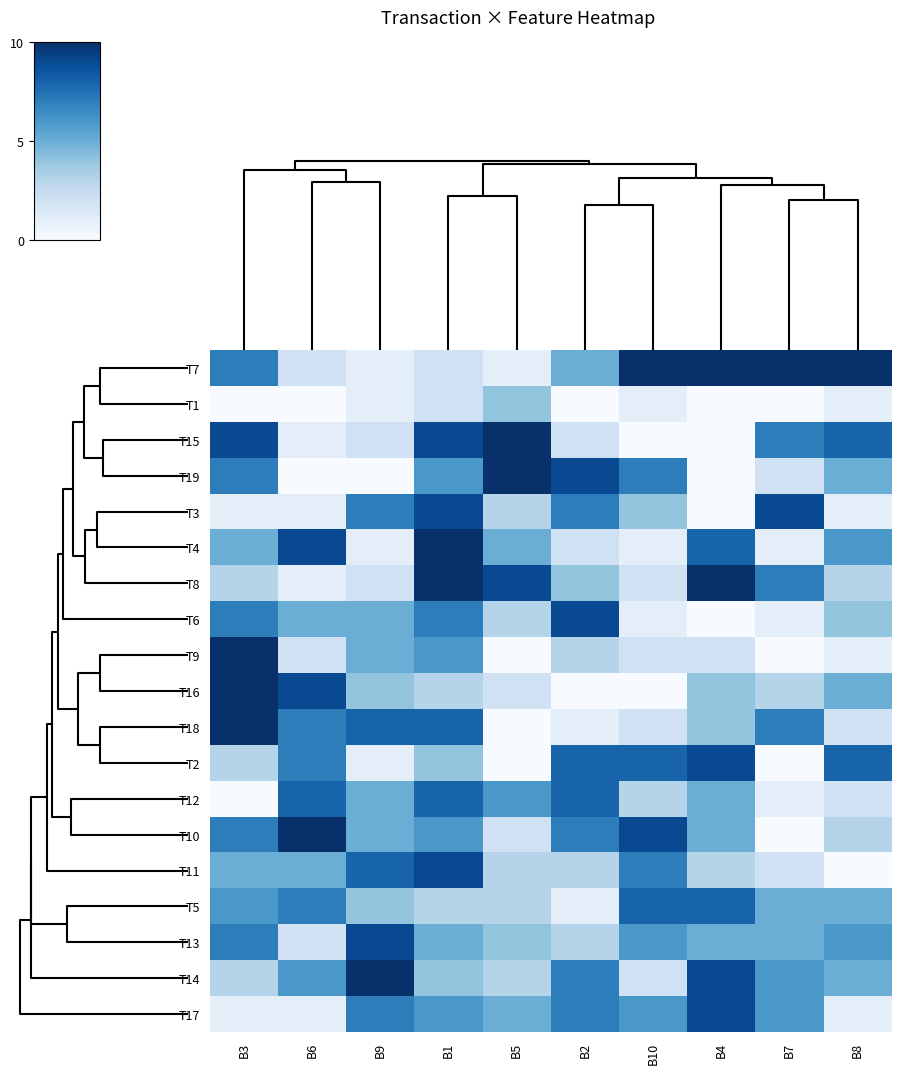

Reading left to right, list all the values displayed in this chart.

T7: B3=7	B6=2	B9=1	B1=2	B5=1	B2=5	B10=10	B4=10	B7=10	B8=10
T1: B3=0	B6=0	B9=1	B1=2	B5=4	B2=0	B10=1	B4=0	B7=0	B8=1
T15: B3=9	B6=1	B9=2	B1=9	B5=10	B2=2	B10=0	B4=0	B7=7	B8=8
T19: B3=7	B6=0	B9=0	B1=6	B5=10	B2=9	B10=7	B4=0	B7=2	B8=5
T3: B3=1	B6=1	B9=7	B1=9	B5=3	B2=7	B10=4	B4=0	B7=9	B8=1
T4: B3=5	B6=9	B9=1	B1=10	B5=5	B2=2	B10=1	B4=8	B7=1	B8=6
T8: B3=3	B6=1	B9=2	B1=10	B5=9	B2=4	B10=2	B4=10	B7=7	B8=3
T6: B3=7	B6=5	B9=5	B1=7	B5=3	B2=9	B10=1	B4=0	B7=1	B8=4
T9: B3=10	B6=2	B9=5	B1=6	B5=0	B2=3	B10=2	B4=2	B7=0	B8=1
T16: B3=10	B6=9	B9=4	B1=3	B5=2	B2=0	B10=0	B4=4	B7=3	B8=5
T18: B3=10	B6=7	B9=8	B1=8	B5=0	B2=1	B10=2	B4=4	B7=7	B8=2
T2: B3=3	B6=7	B9=1	B1=4	B5=0	B2=8	B10=8	B4=9	B7=0	B8=8
T12: B3=0	B6=8	B9=5	B1=8	B5=6	B2=8	B10=3	B4=5	B7=1	B8=2
T10: B3=7	B6=10	B9=5	B1=6	B5=2	B2=7	B10=9	B4=5	B7=0	B8=3
T11: B3=5	B6=5	B9=8	B1=9	B5=3	B2=3	B10=7	B4=3	B7=2	B8=0
T5: B3=6	B6=7	B9=4	B1=3	B5=3	B2=1	B10=8	B4=8	B7=5	B8=5
T13: B3=7	B6=2	B9=9	B1=5	B5=4	B2=3	B10=6	B4=5	B7=5	B8=6
T14: B3=3	B6=6	B9=10	B1=4	B5=3	B2=7	B10=2	B4=9	B7=6	B8=5
T17: B3=1	B6=1	B9=7	B1=6	B5=5	B2=7	B10=6	B4=9	B7=6	B8=1